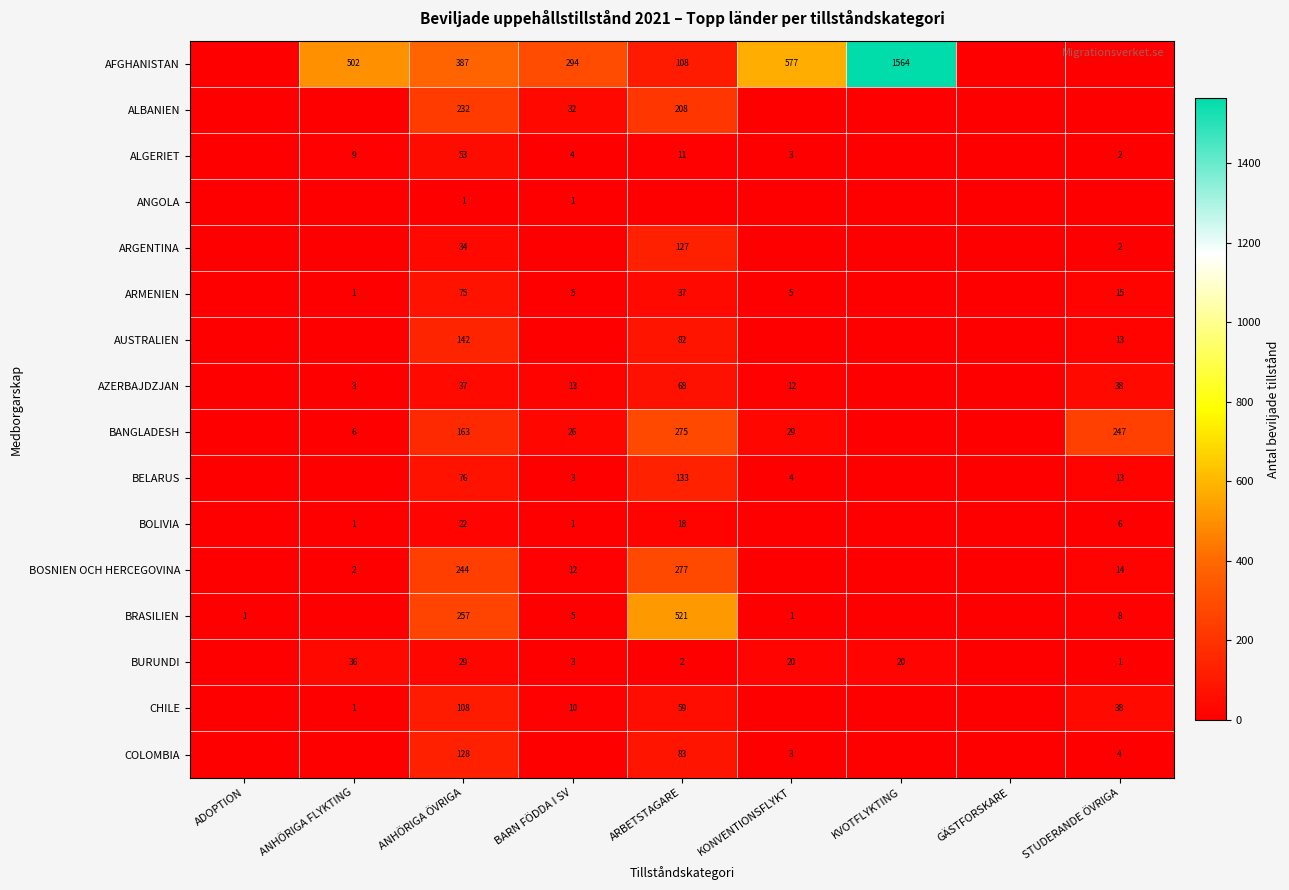

Count the number of categories in the chart.

9